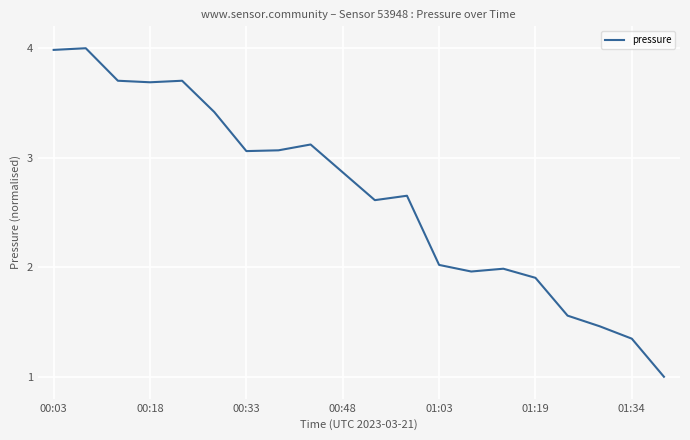

What is the difference between the maximum and minimum values?

3.0